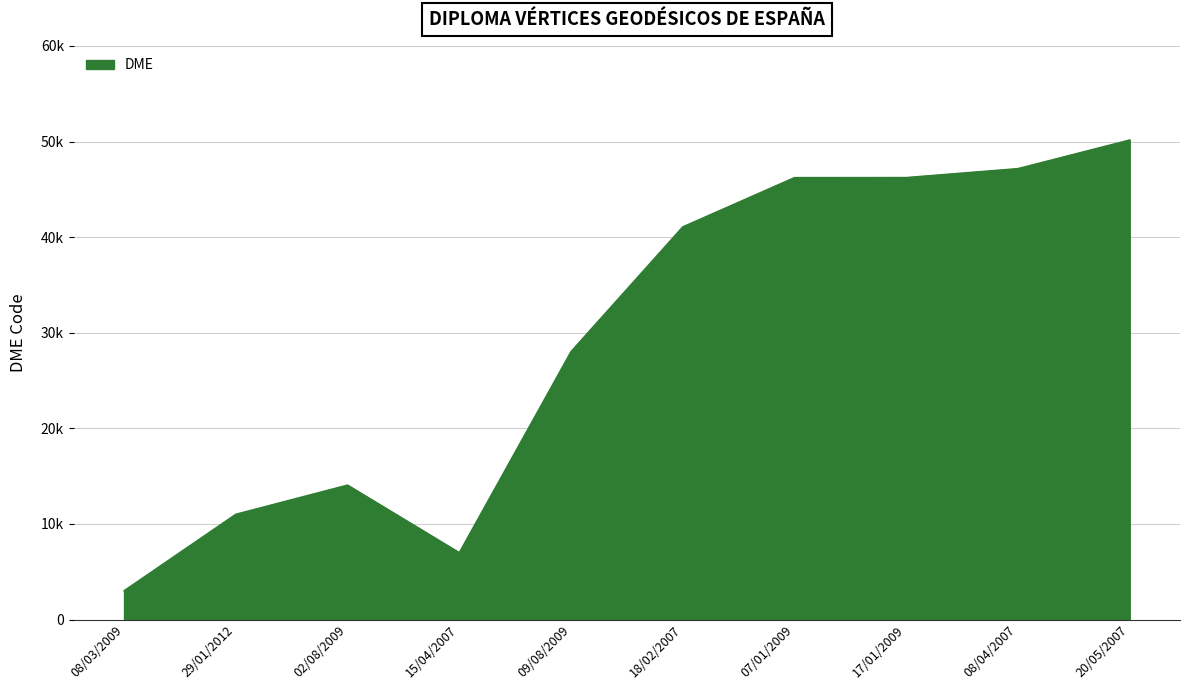

Does the chart have visible grid lines?

Yes